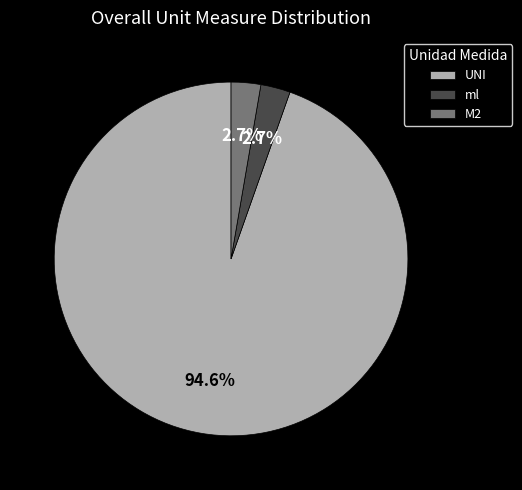

Count the number of slices in the pie.

3